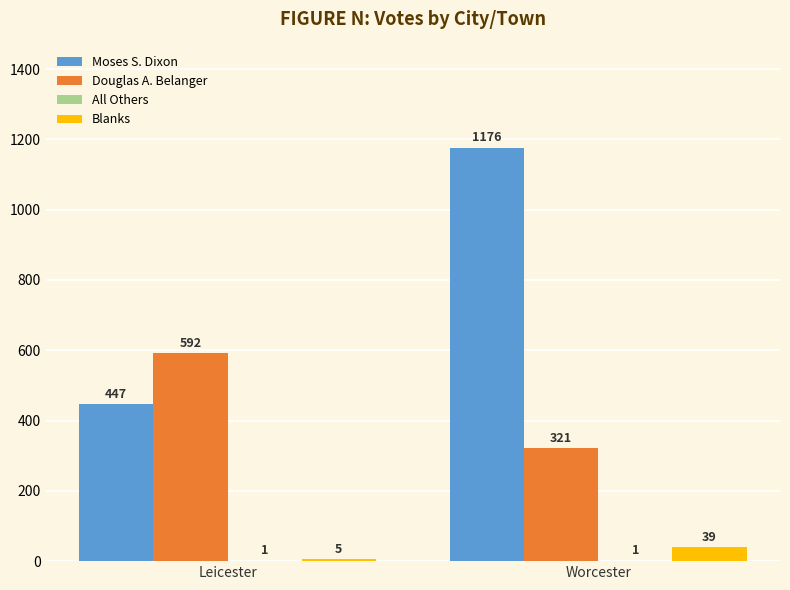

The Douglas A. Belanger series shows 351 at Leicester. True or false?

False